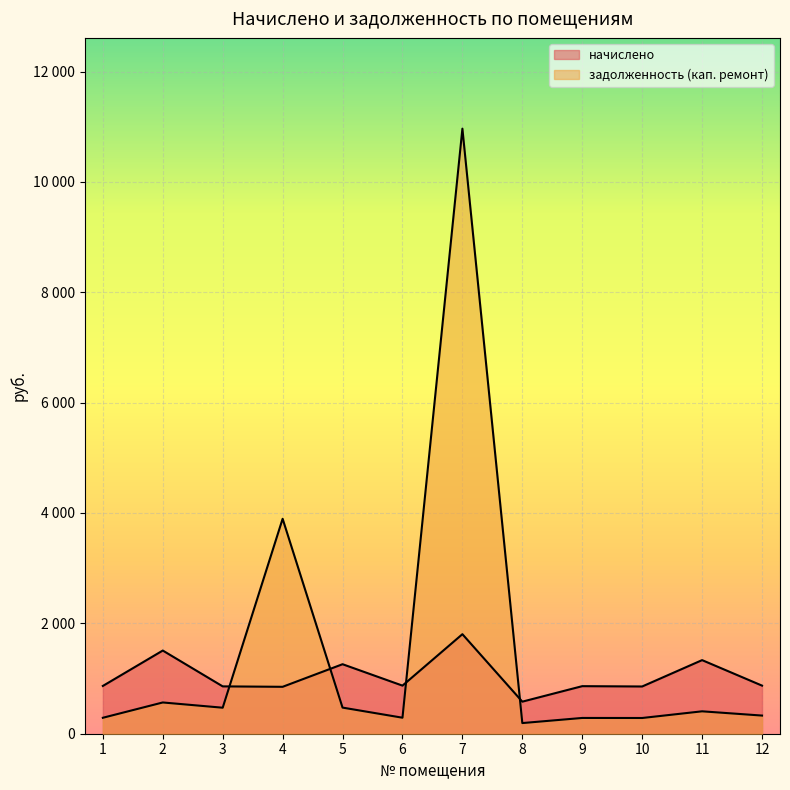

Reading right to left, transcribe all the data shown in this chart.

начислено: 871.6	1333.8	856.0	861.9	581.1	1803.8	871.6	1259.7	850.2	858.0	1507.3	865.8
задолженность (кап. ремонт): 329.1	406.0	285.0	285.8	193.1	10964.9	290.2	473.4	3895.2	471.4	566.4	289.0